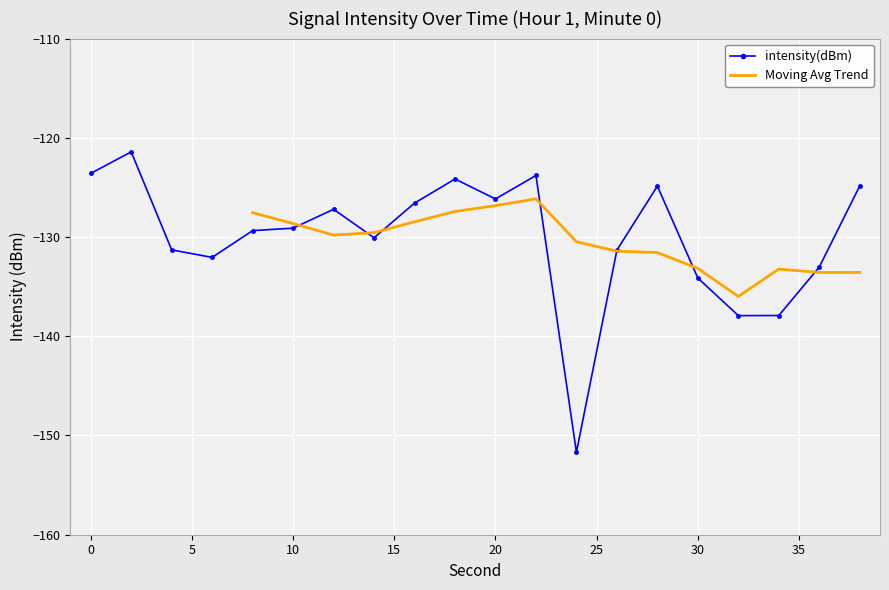

At which category does the data reach its first local valley?

6